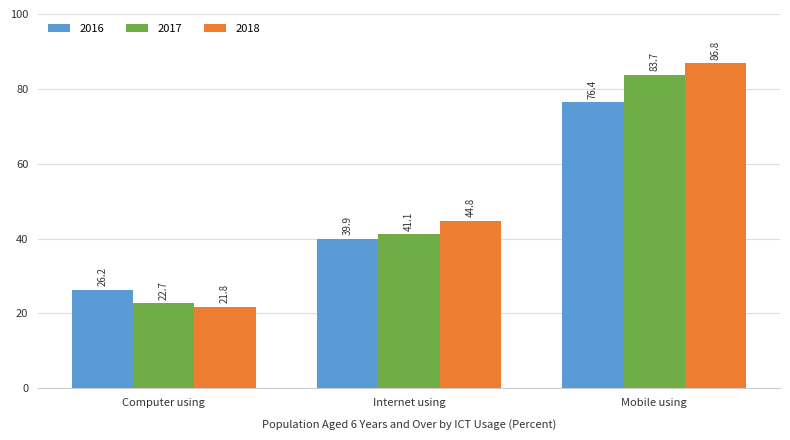

How many values in the 2017 series exceed 41?

2